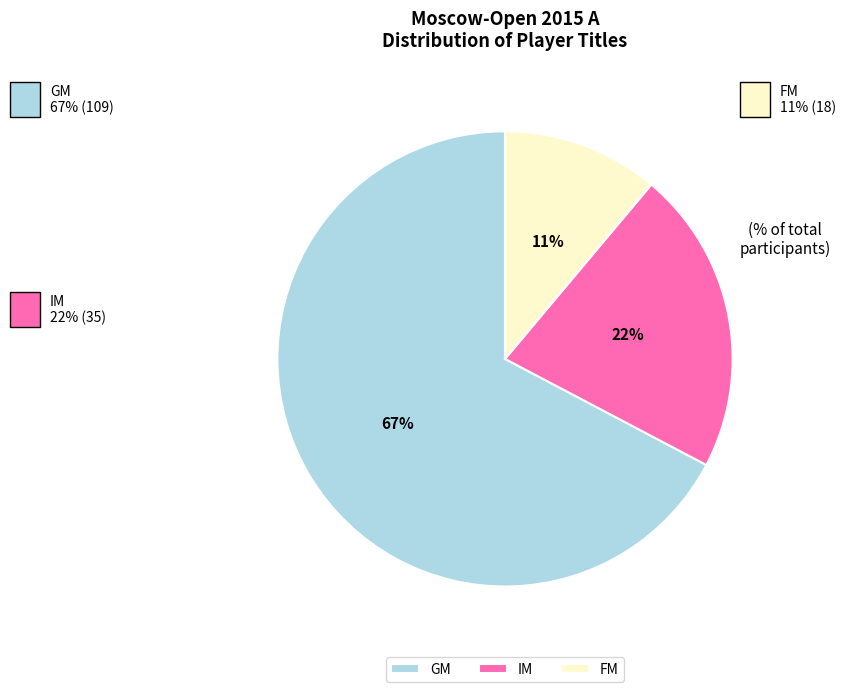

What percentage is the GM slice, to the nearest percent?

67%